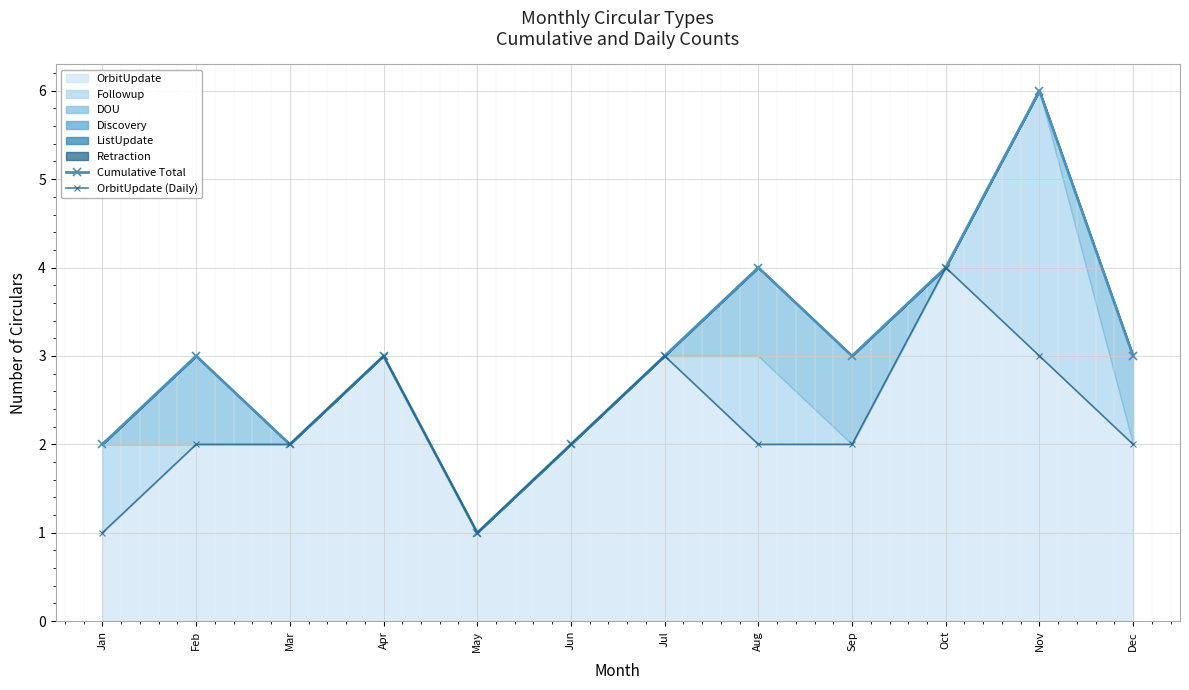

What is the total value across all series at Aug?

6